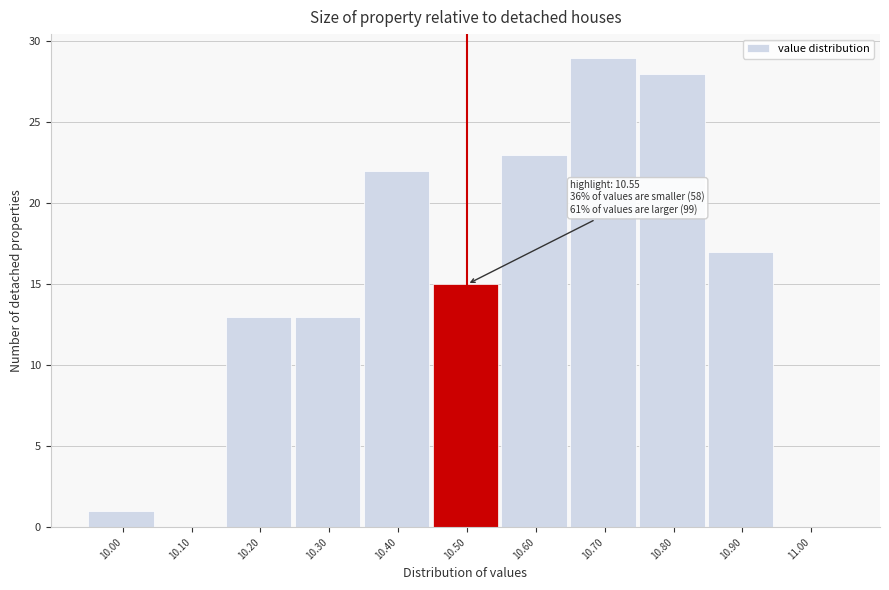

Reading left to right, what are all the values shown in this chart?

10.00=1	10.10=0	10.20=13	10.30=13	10.40=22	10.50=15	10.60=23	10.70=29	10.80=28	10.90=17	11.00=0